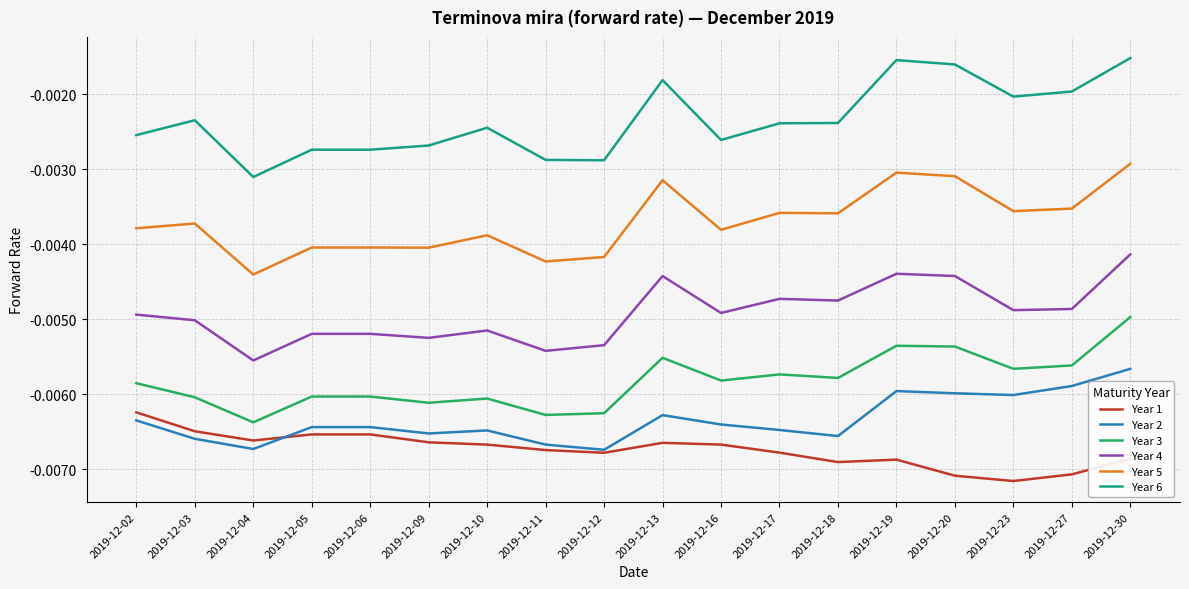

True or false: Year 1 has more than 1 points higher than both neighbors.

True